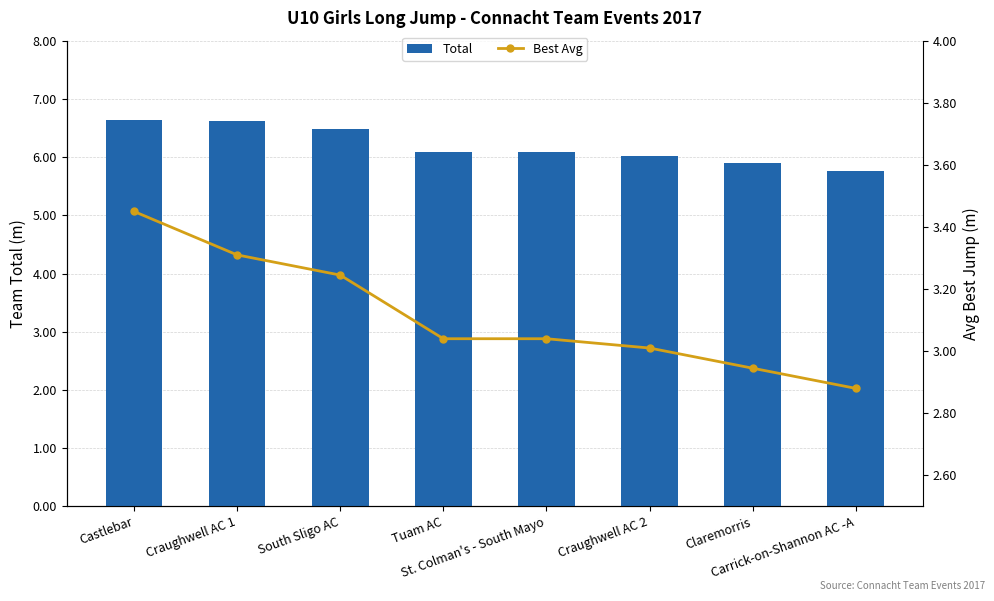

What is the approximate value of Total at Castlebar?

6.6